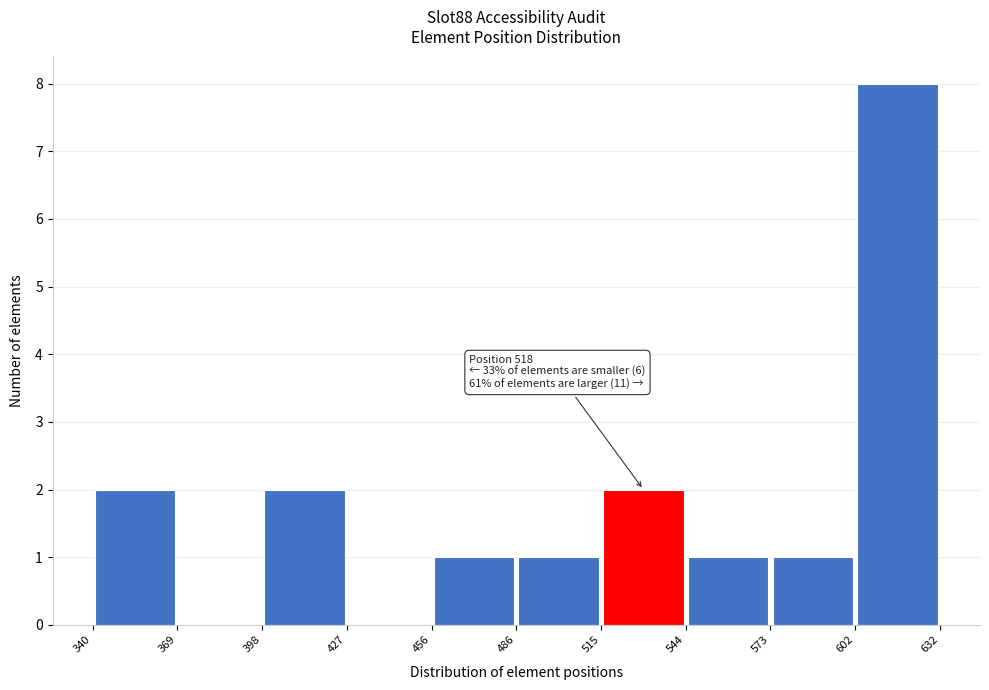

Which range on the x-axis has the tallest bar?

602 to 632